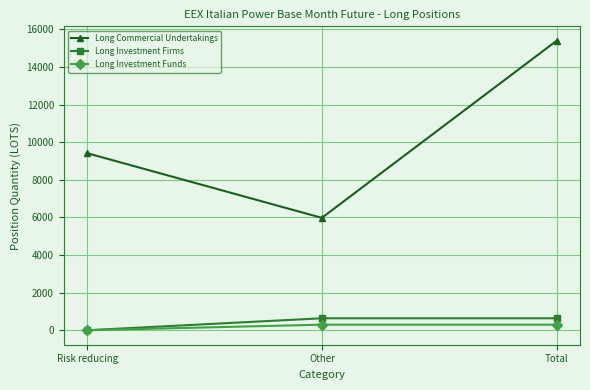

What is the lowest value of the Long Commercial Undertakings series?

5975.1